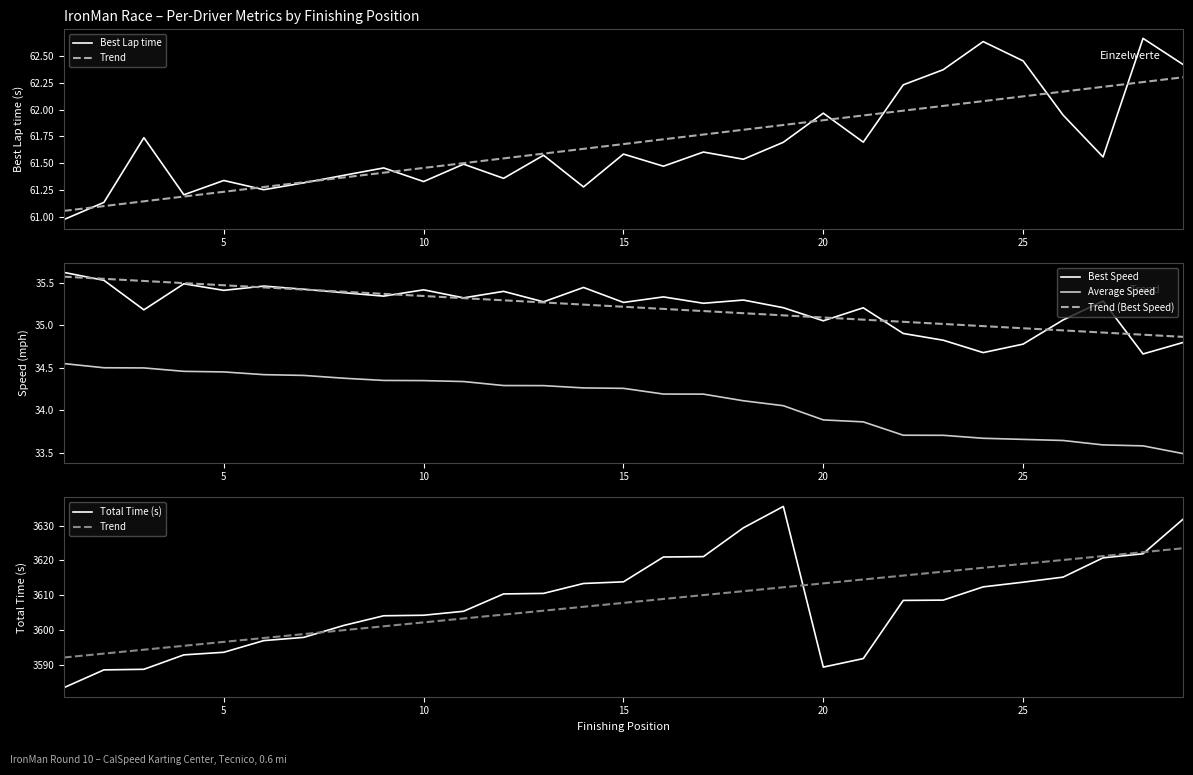

In Total Time (s), how many points are lower than both neighbors (excluding endpoints)?

1